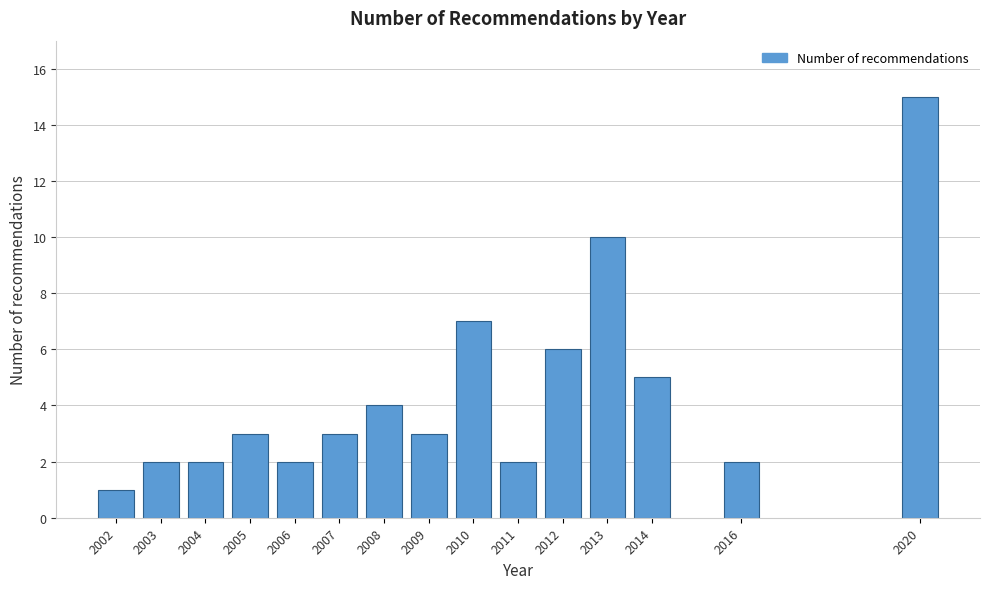

Reading right to left, what are all the values shown in this chart?

15	2	5	10	6	2	7	3	4	3	2	3	2	2	1